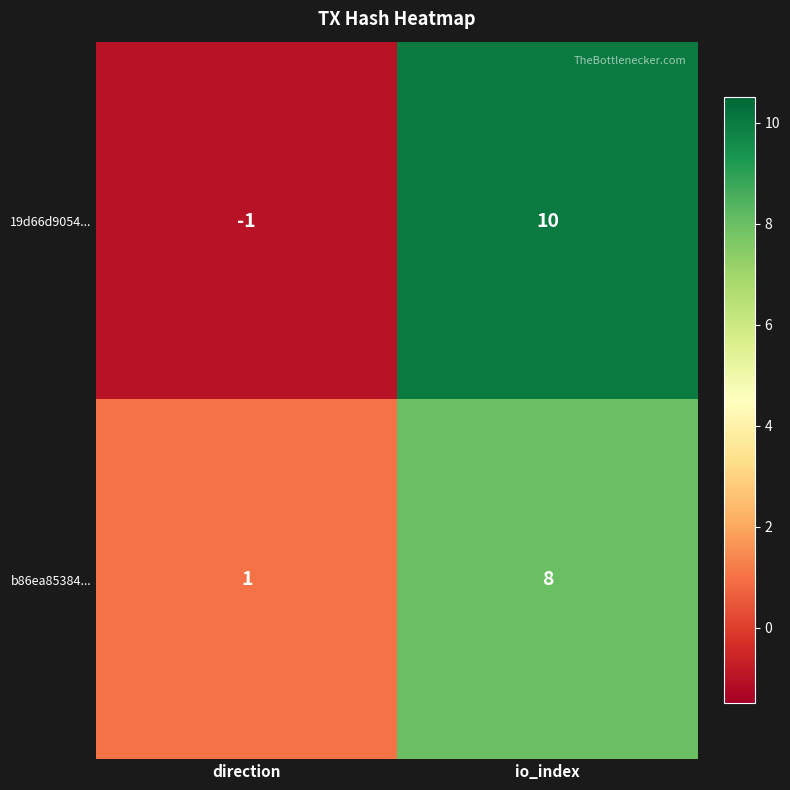

Is it true that 19d66d9054... equals 5 at io_index?

False